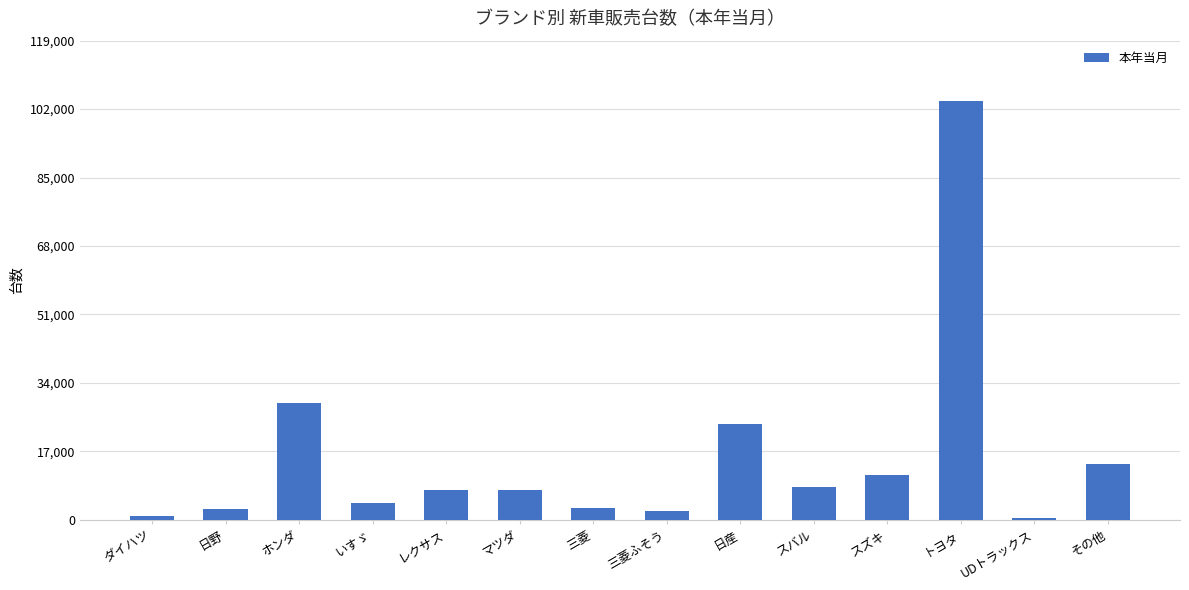

What is the label of the 9th bar from the right?

マツダ